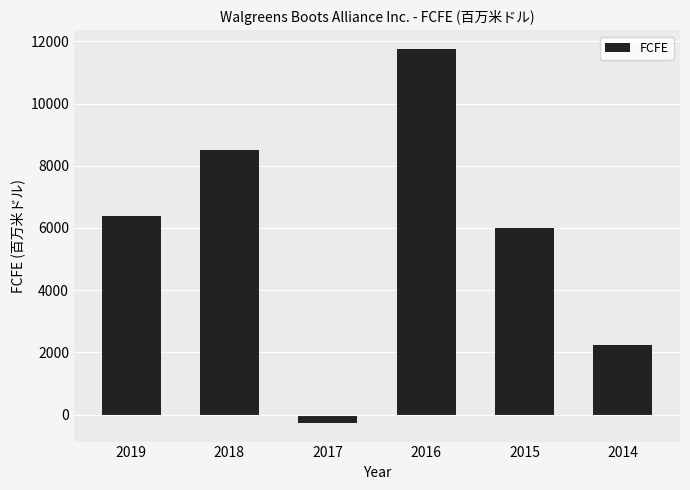

How many series are shown in this chart?

1